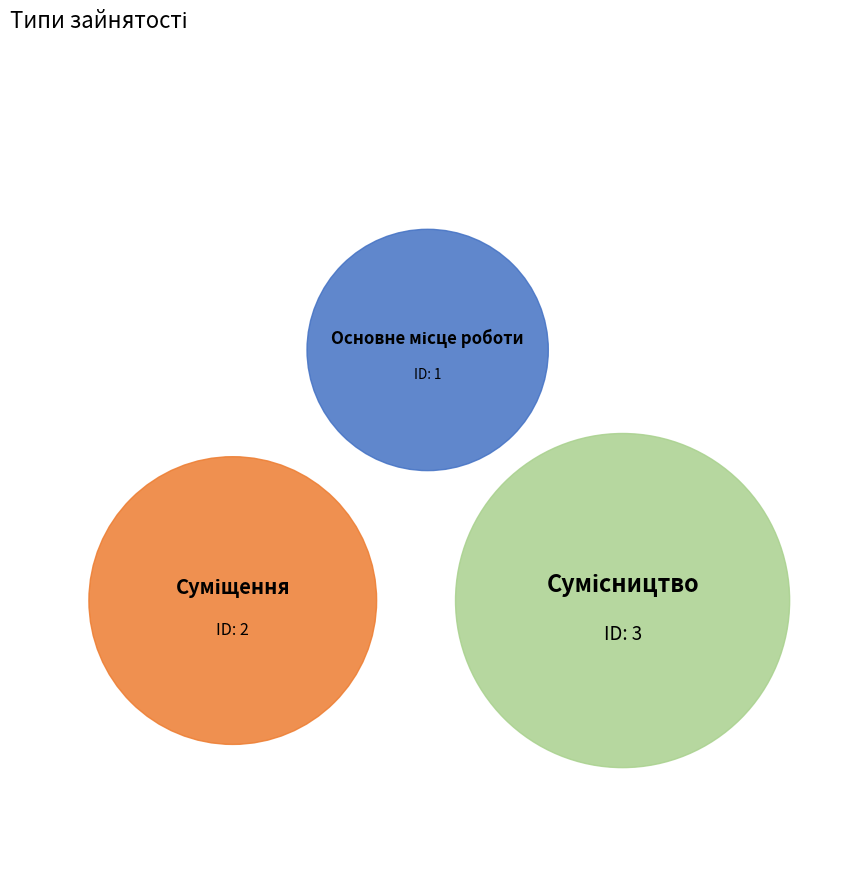

What percentage do Сумісництво and Суміщення together represent?

83.3%